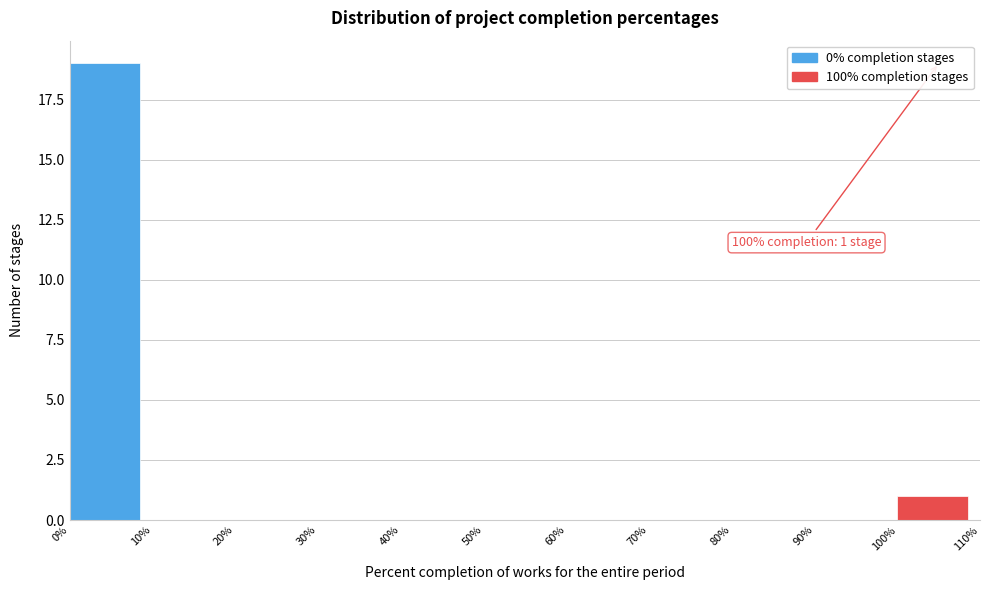

Which range on the x-axis has the tallest bar?

0% to 10%